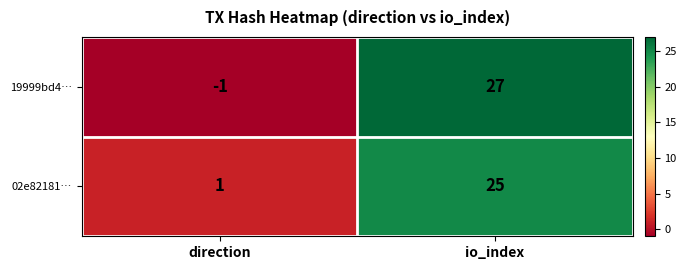

What is the sum of all 02e82181… values?

26